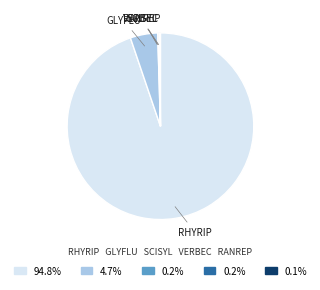

Is there a majority slice in this chart?

Yes